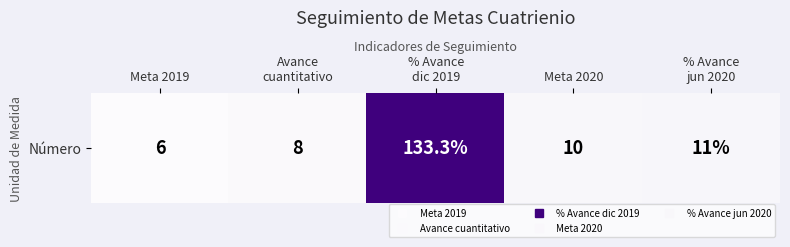

Read the value at % Avance
jun 2020.

11.0